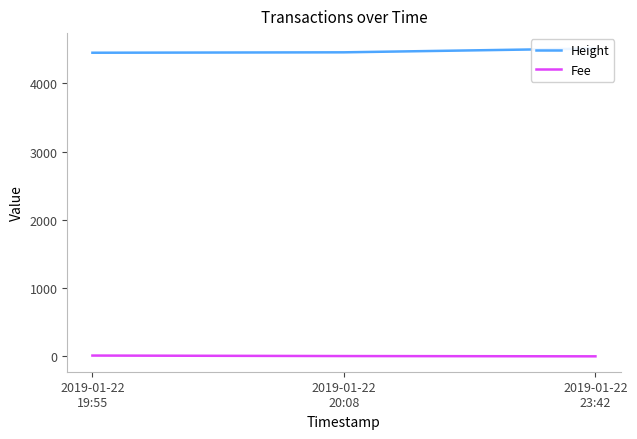

Which series changed the most between 2019-01-22
19:55 and 2019-01-22
20:08?

Fee